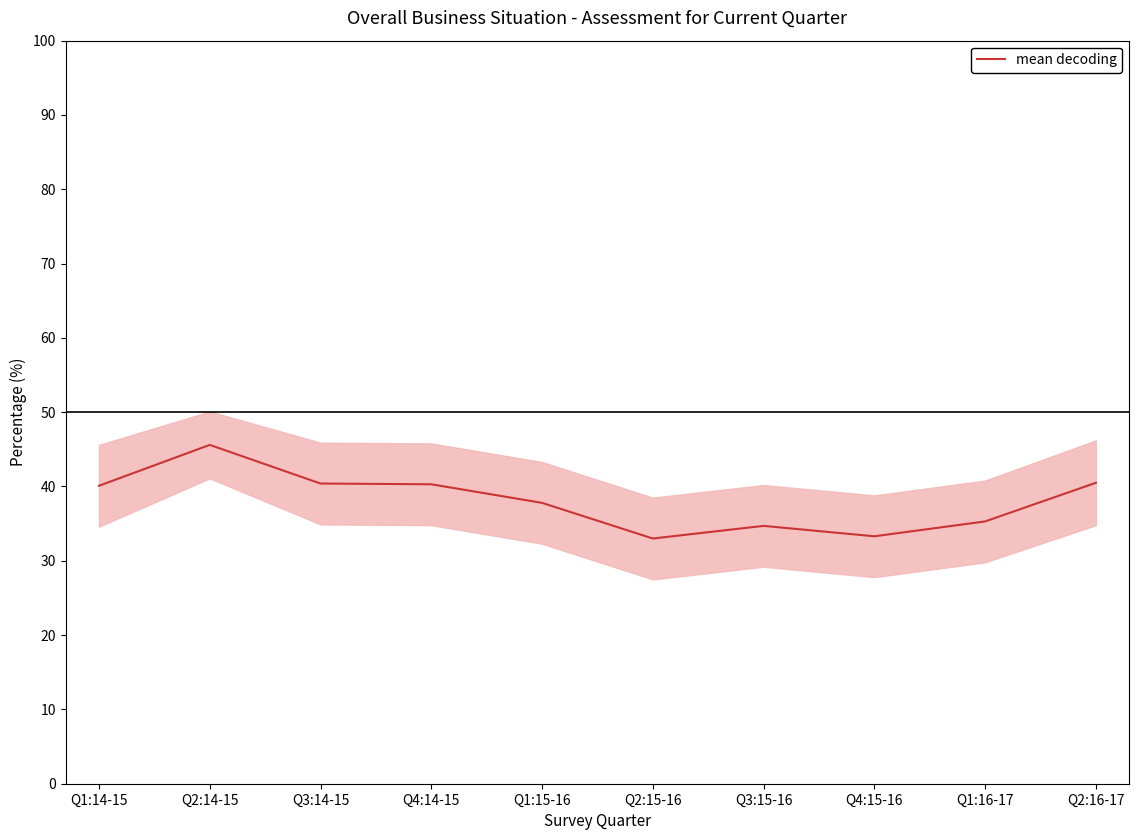

Reading right to left, list all the values displayed in this chart.

40.5	35.3	33.3	34.7	33.0	37.8	40.3	40.4	45.6	40.1